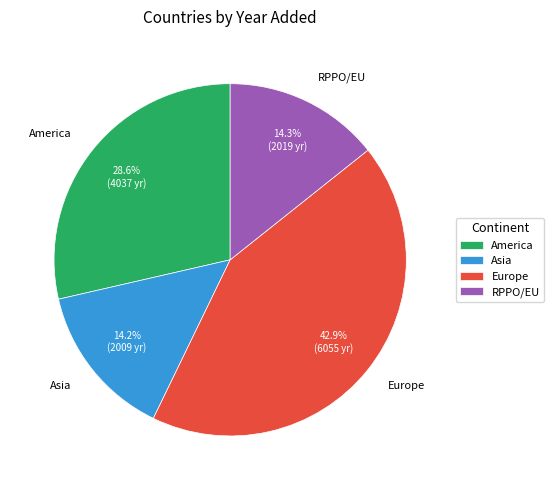

Does any single category account for the majority?

No